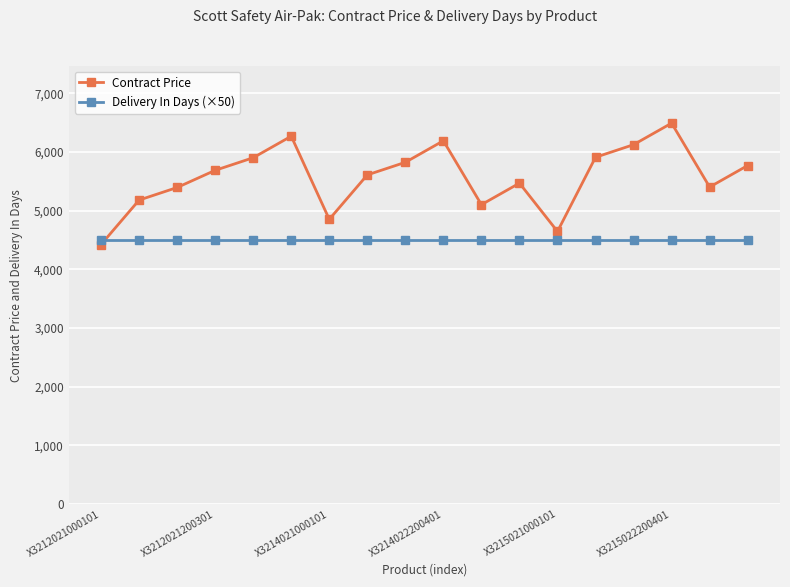

What is the maximum value for Delivery In Days (×50)?

4500.0